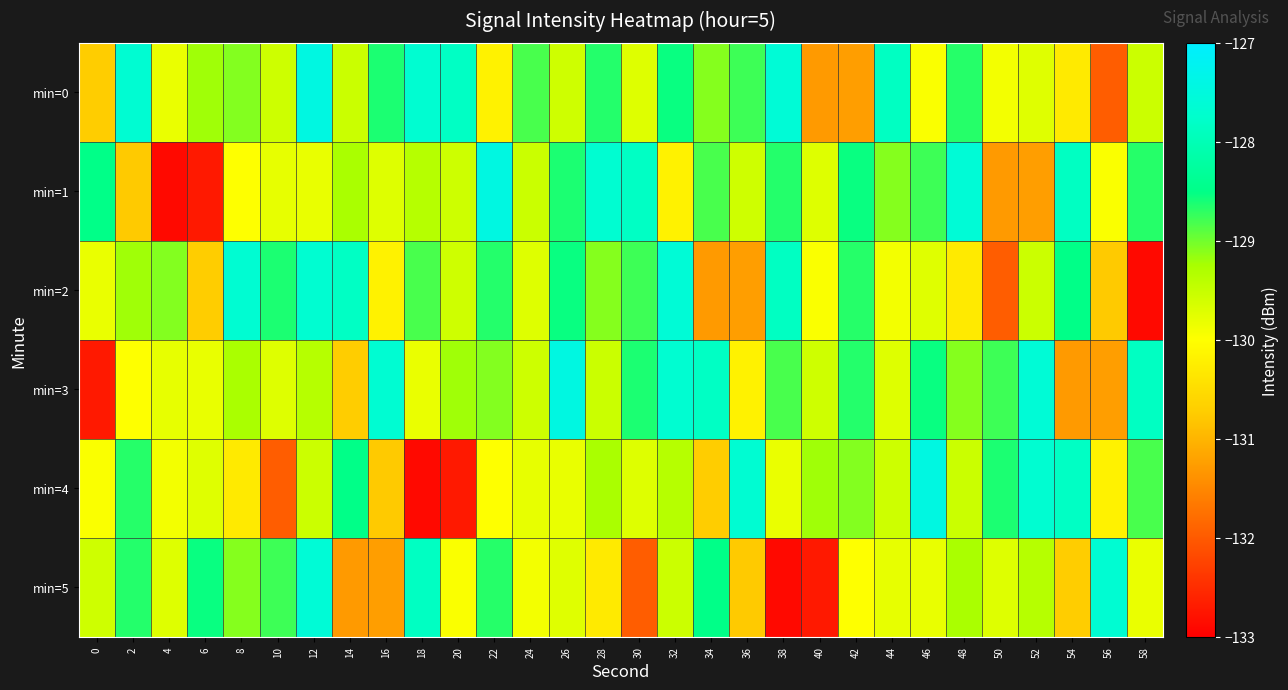

Reading left to right, list all the values displayed in this chart.

min=0: 0=-130.7	2=-127.7	4=-129.8	6=-129.2	8=-129.1	10=-129.6	12=-127.4	14=-129.5	16=-128.6	18=-127.7	20=-127.8	22=-130.2	24=-128.8	26=-129.6	28=-128.7	30=-129.7	32=-128.5	34=-129.1	36=-128.8	38=-127.6	40=-131.3	42=-131.2	44=-127.9	46=-130.0	48=-128.7	50=-129.9	52=-129.7	54=-130.3	56=-132.0	58=-129.6
min=1: 0=-128.5	2=-130.8	4=-132.9	6=-132.7	8=-130.0	10=-129.8	12=-129.8	14=-129.3	16=-129.7	18=-129.4	20=-129.6	22=-127.4	24=-129.5	26=-128.6	28=-127.7	30=-127.8	32=-130.2	34=-128.8	36=-129.6	38=-128.7	40=-129.7	42=-128.5	44=-129.1	46=-128.8	48=-127.6	50=-131.3	52=-131.2	54=-127.9	56=-130.0	58=-128.7
min=2: 0=-129.8	2=-129.2	4=-129.1	6=-130.7	8=-127.7	10=-128.6	12=-127.7	14=-127.8	16=-130.2	18=-128.8	20=-129.6	22=-128.7	24=-129.7	26=-128.5	28=-129.1	30=-128.8	32=-127.6	34=-131.3	36=-131.2	38=-127.9	40=-130.0	42=-128.7	44=-129.9	46=-129.7	48=-130.3	50=-132.0	52=-129.6	54=-128.5	56=-130.8	58=-132.9
min=3: 0=-132.7	2=-130.0	4=-129.8	6=-129.8	8=-129.3	10=-129.7	12=-129.4	14=-130.7	16=-127.7	18=-129.8	20=-129.2	22=-129.1	24=-129.6	26=-127.4	28=-129.5	30=-128.6	32=-127.7	34=-127.8	36=-130.2	38=-128.8	40=-129.6	42=-128.7	44=-129.7	46=-128.5	48=-129.1	50=-128.8	52=-127.6	54=-131.3	56=-131.2	58=-127.9
min=4: 0=-130.0	2=-128.7	4=-129.9	6=-129.7	8=-130.3	10=-132.0	12=-129.6	14=-128.5	16=-130.8	18=-132.9	20=-132.7	22=-130.0	24=-129.8	26=-129.8	28=-129.3	30=-129.7	32=-129.4	34=-130.7	36=-127.7	38=-129.8	40=-129.2	42=-129.1	44=-129.6	46=-127.4	48=-129.5	50=-128.6	52=-127.7	54=-127.8	56=-130.2	58=-128.8
min=5: 0=-129.6	2=-128.7	4=-129.7	6=-128.5	8=-129.1	10=-128.8	12=-127.6	14=-131.3	16=-131.2	18=-127.9	20=-130.0	22=-128.7	24=-129.9	26=-129.7	28=-130.3	30=-132.0	32=-129.6	34=-128.5	36=-130.8	38=-132.9	40=-132.7	42=-130.0	44=-129.8	46=-129.8	48=-129.3	50=-129.7	52=-129.4	54=-130.7	56=-127.7	58=-129.8